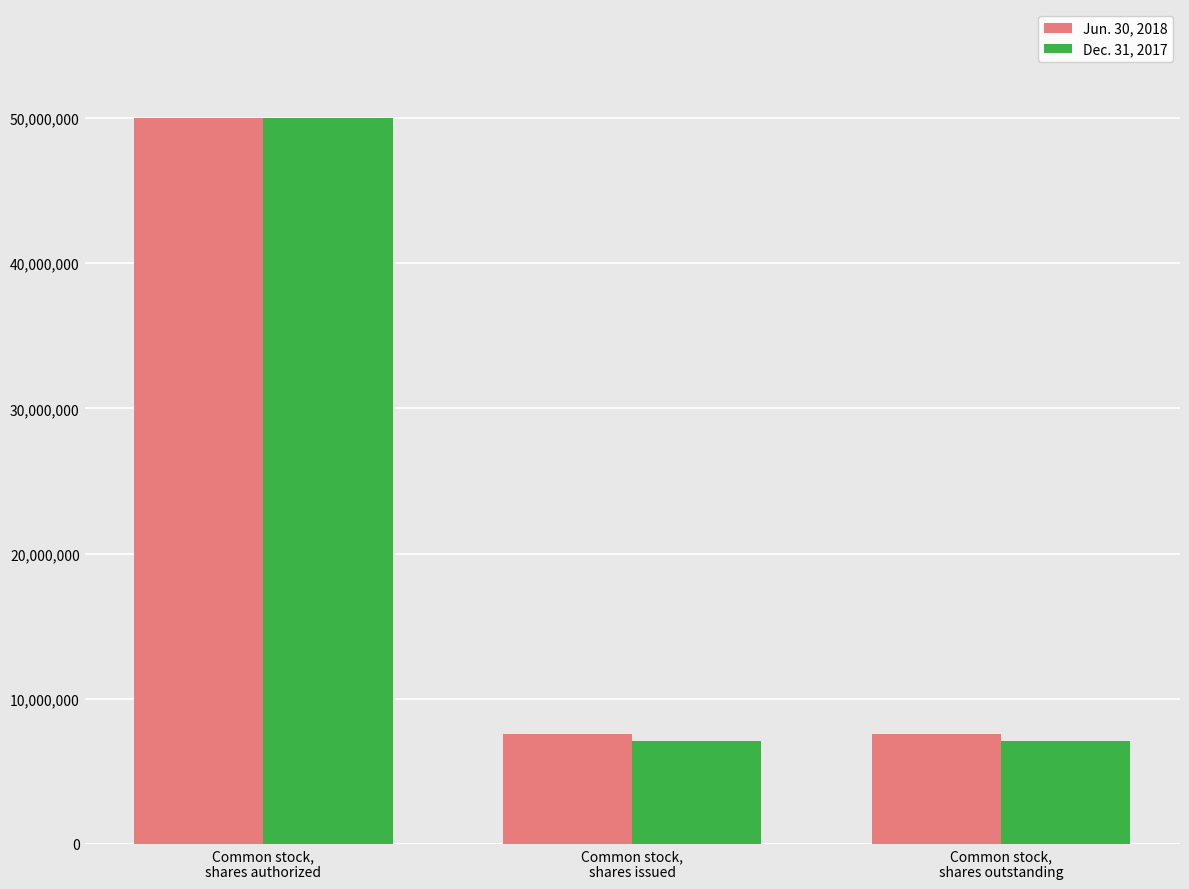

Which series has the widest spread of values?

Dec. 31, 2017